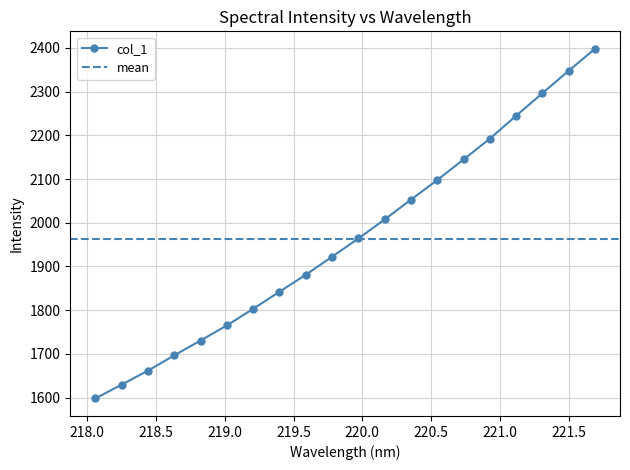

What is the value of the 9th point from the left?

1881.0